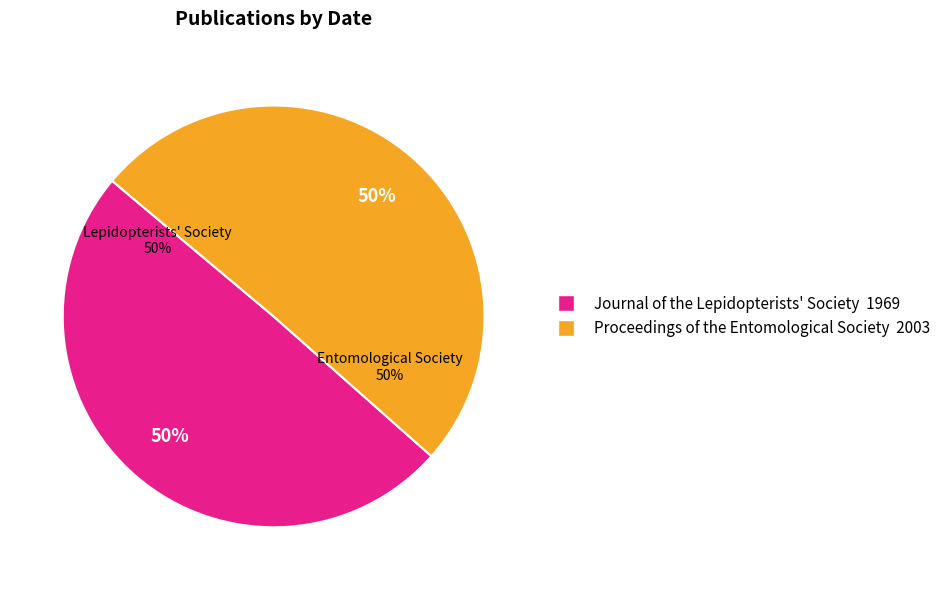

Which slice is the largest?

Proceedings of the Entomological Society